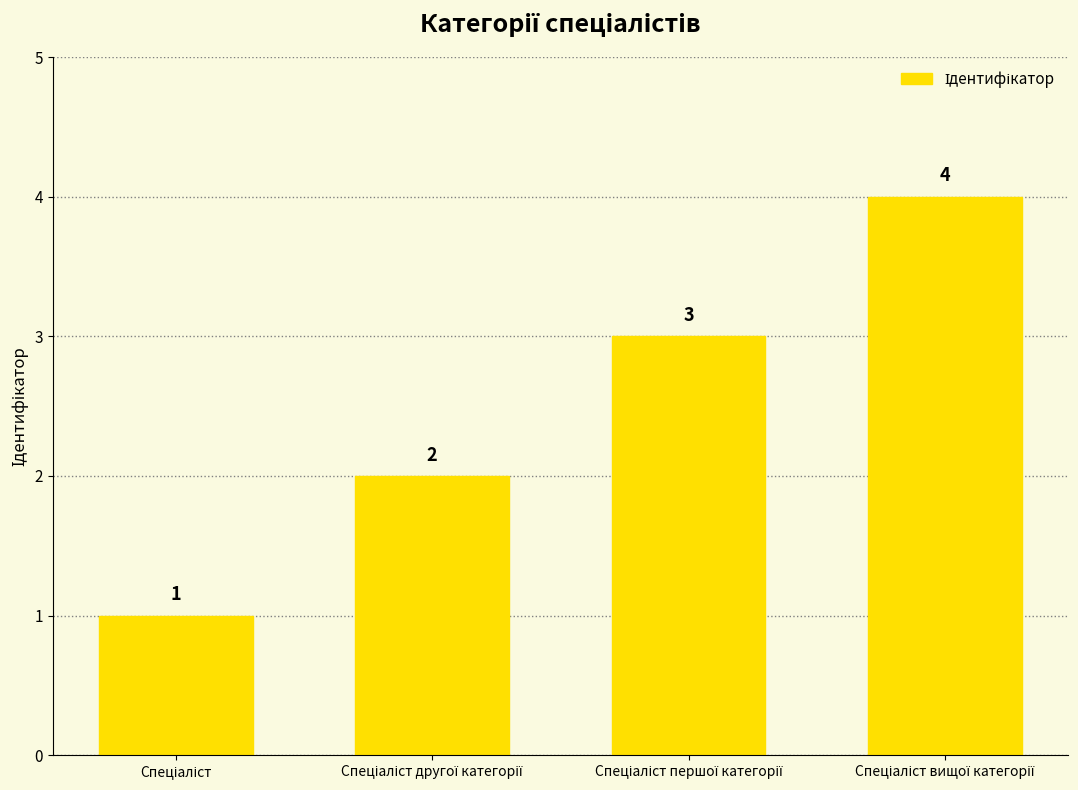

How many data points are less than 3?

2